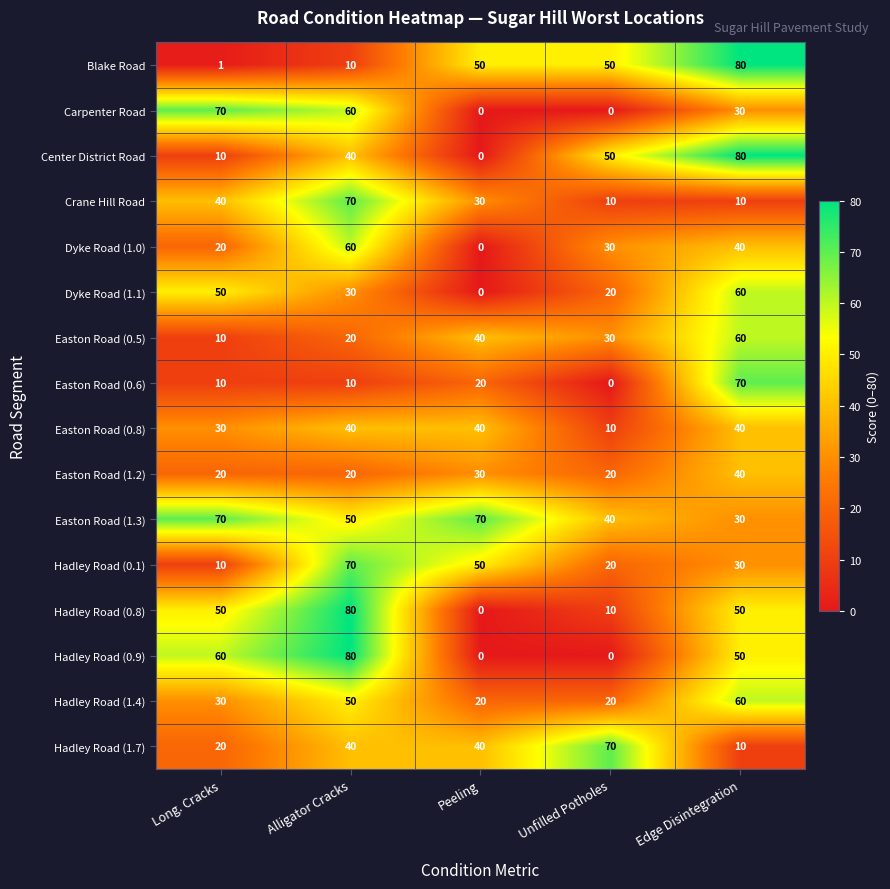

What is the maximum value for Crane Hill Road?

70